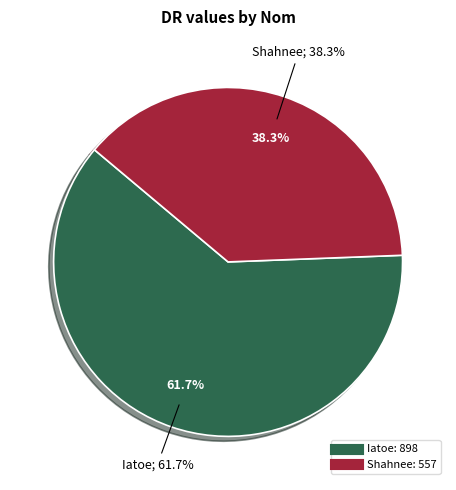

To the nearest percent, what is the difference between the largest and smallest slice percentages?

23%